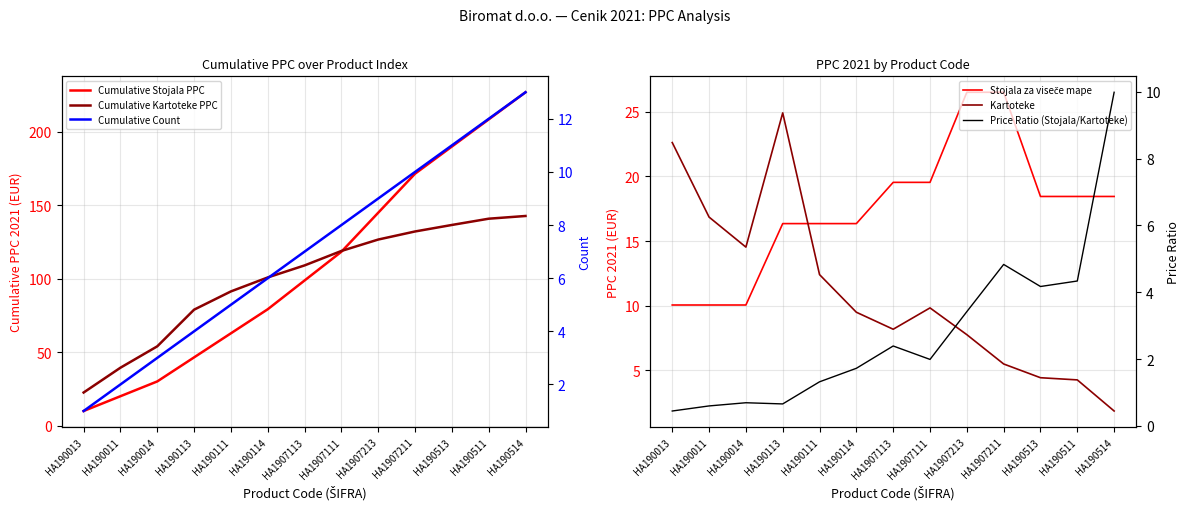

What is the difference between the second highest and minimum values in the Cumulative Kartoteke PPC series?

118.1